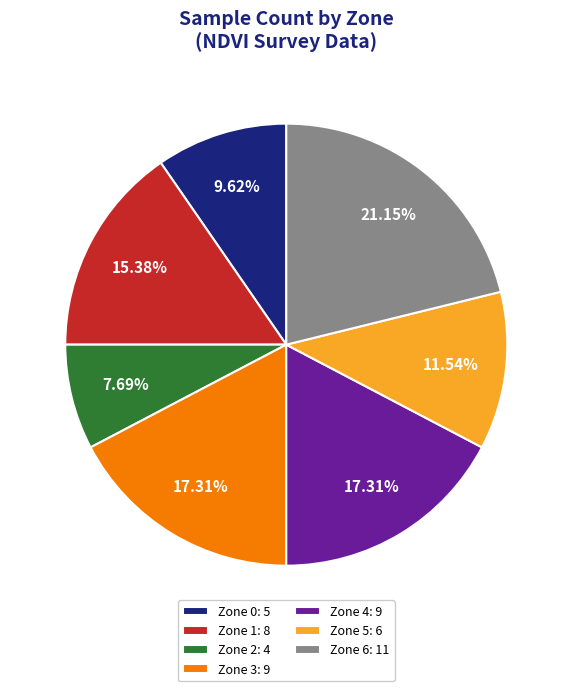

What percentage is the Zone 6 slice, to the nearest percent?

21%